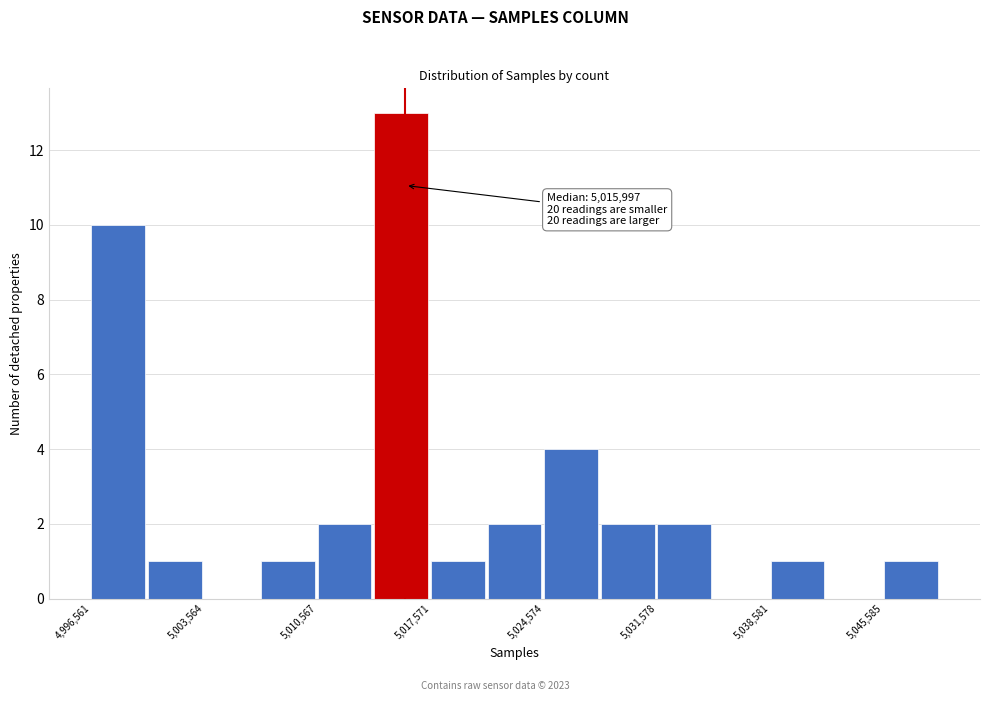

Around what value on the x-axis is the tallest bar? Give the approximate position of its centre, as read against the axis.

5016000